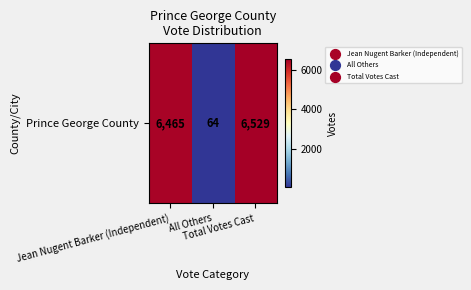

At which label does the data first exceed 6465?

Total Votes Cast